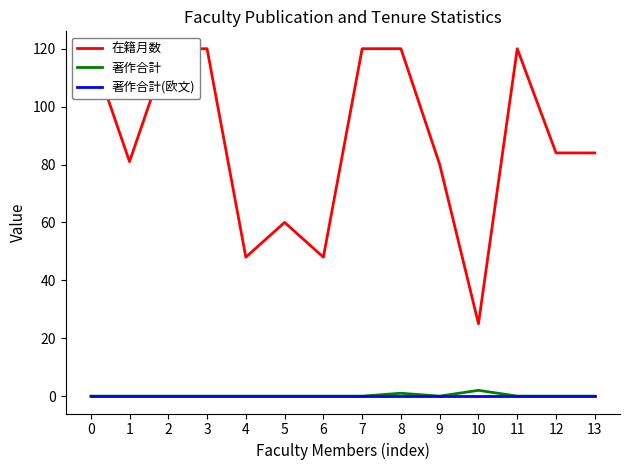

True or false: 著作合計 and 在籍月数 intersect in this chart.

False